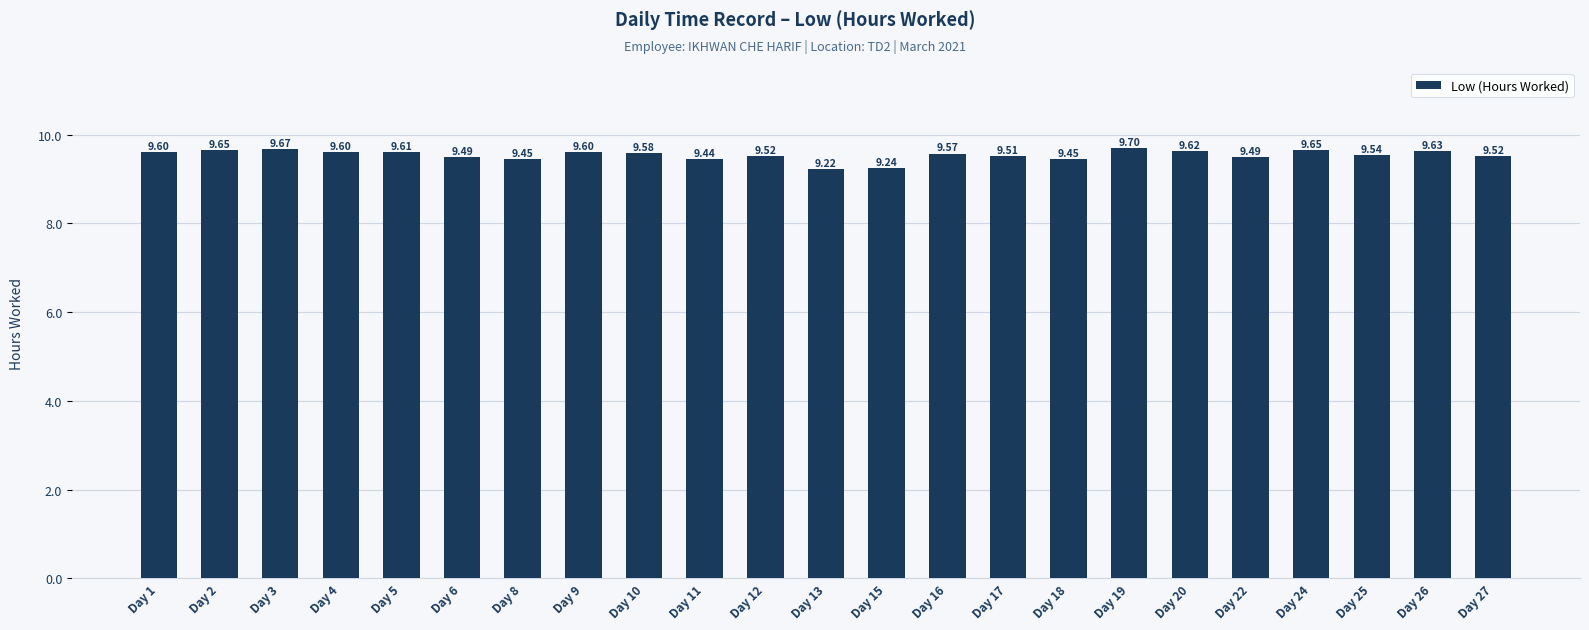

True or false: the data shows 15.7 at Day 17.

False